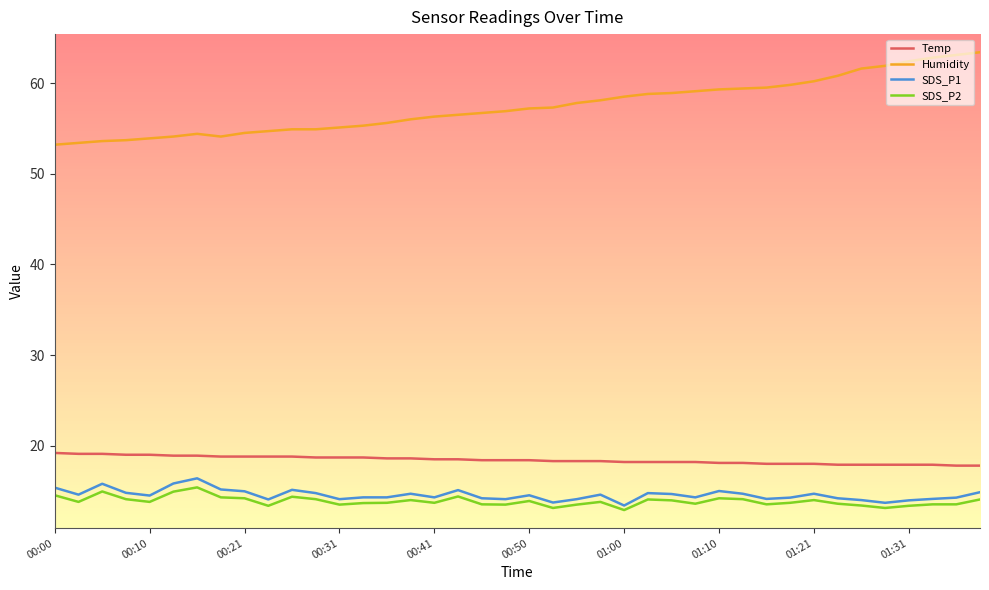

What is the highest value of the Humidity series?

63.4